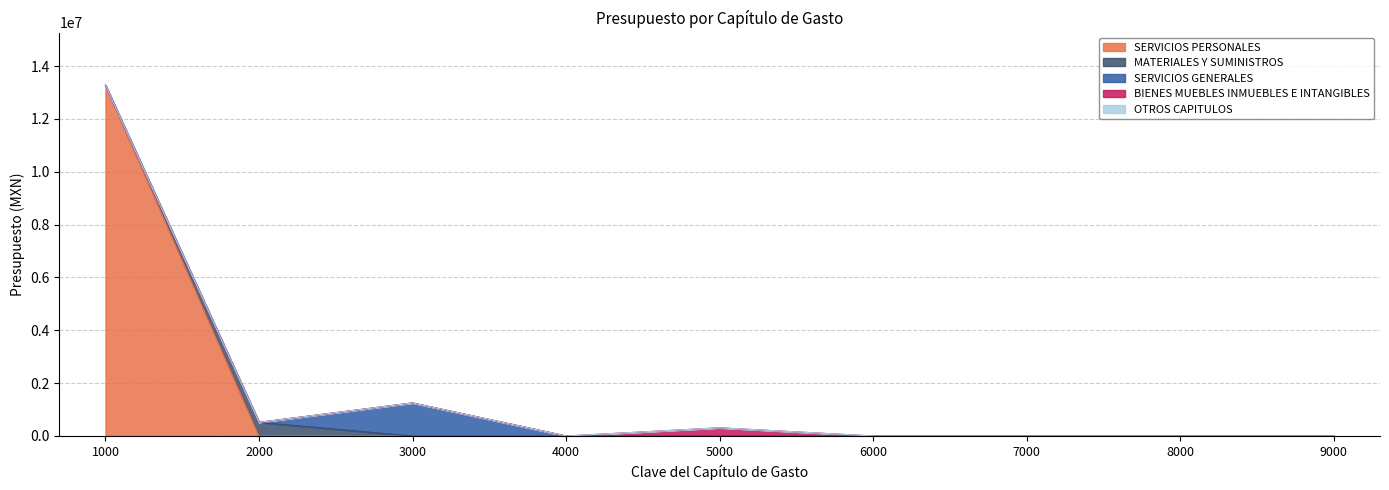

Is the value of BIENES MUEBLES INMUEBLES E INTANGIBLES at 8000 greater than the value of OTROS CAPITULOS at 7000?

No